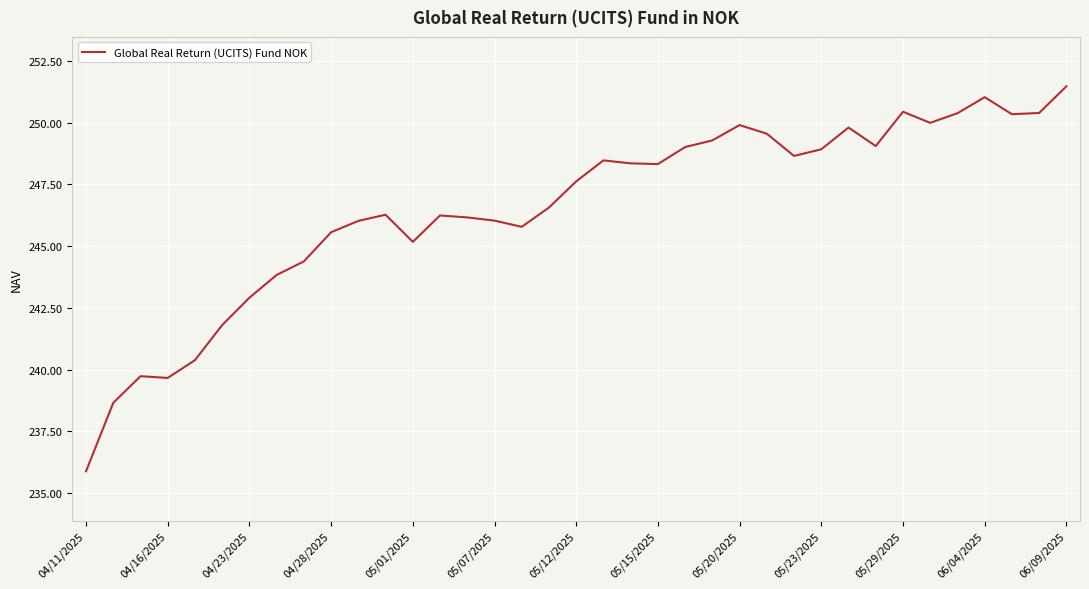

What is the maximum value shown in the chart?

251.5